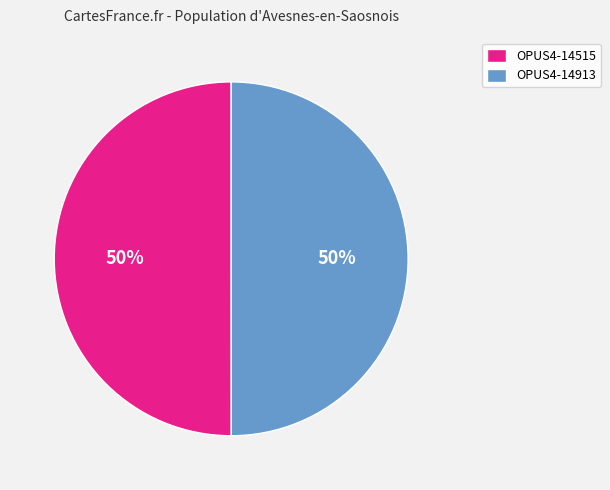

Combined, do OPUS4-14515 and OPUS4-14913 account for over 50%?

Yes